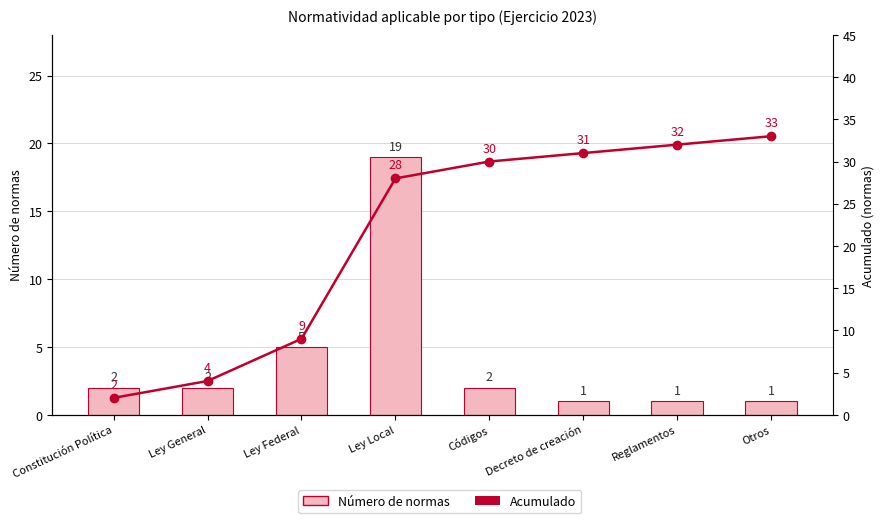

The Acumulado series shows 1 at Constitución Política. True or false?

False